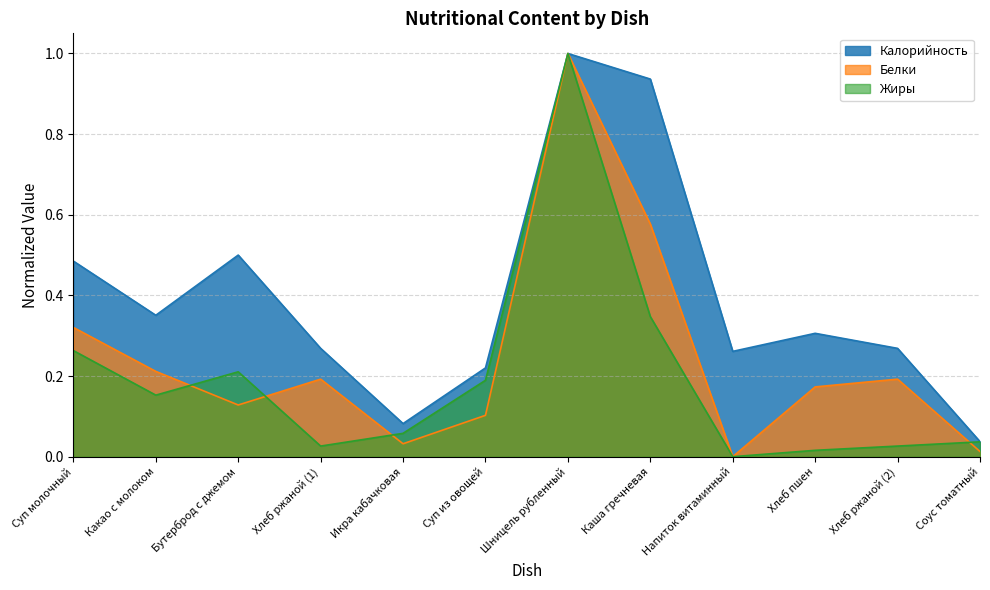

Rank the series by their maximum value, from lowest to highest.

Калорийность, Белки, Жиры